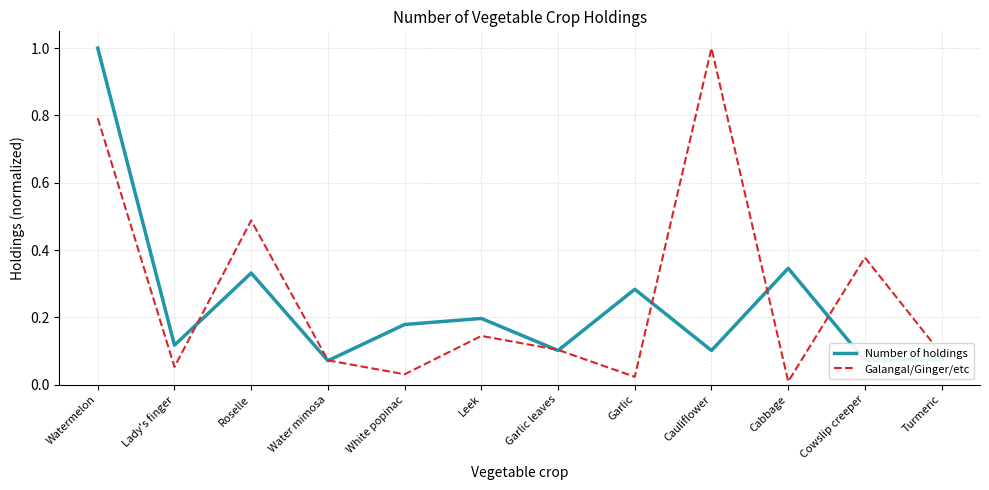

The Number of holdings series shows 1.6 at Watermelon. True or false?

False